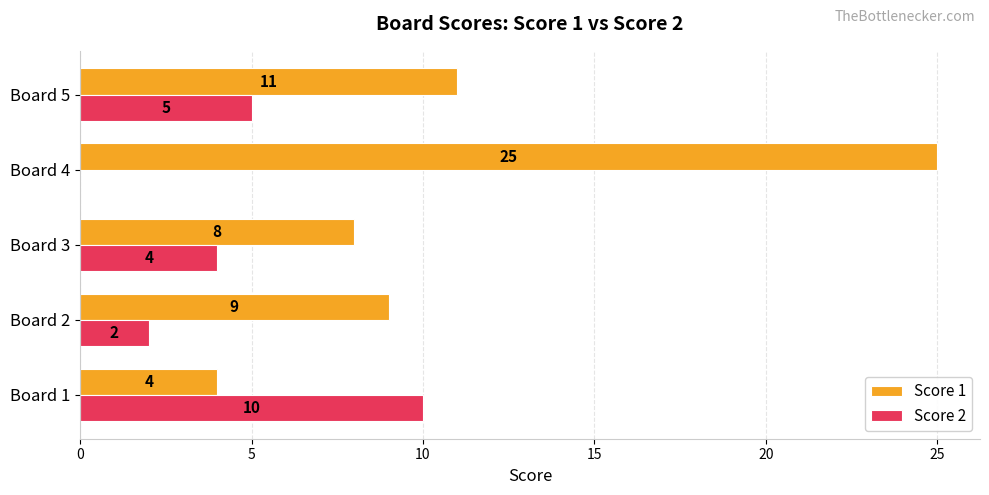

True or false: Score 2 has a value of 10 at Board 1.

True